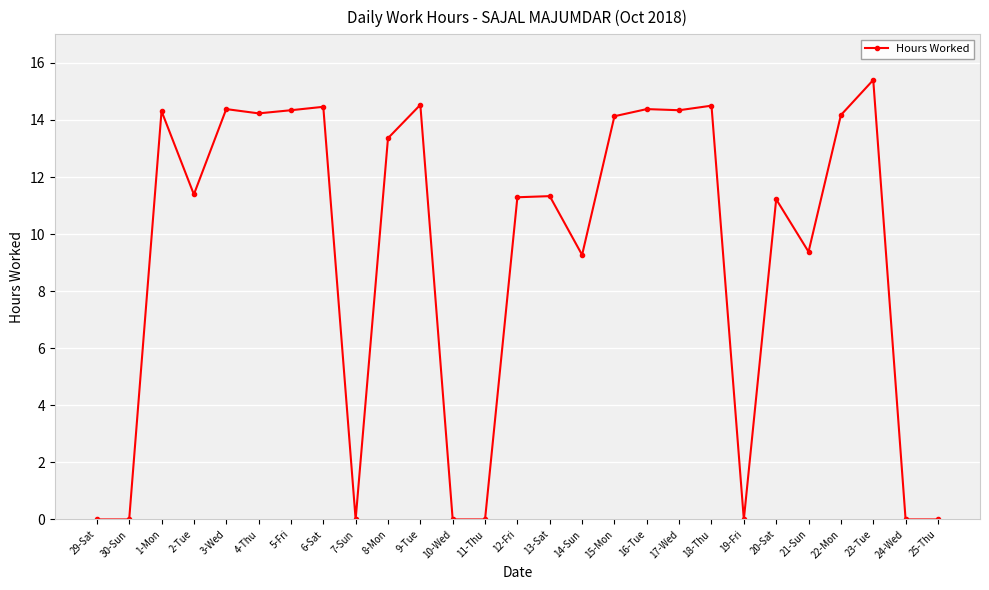

Which category has the highest value across all series?

23-Tue